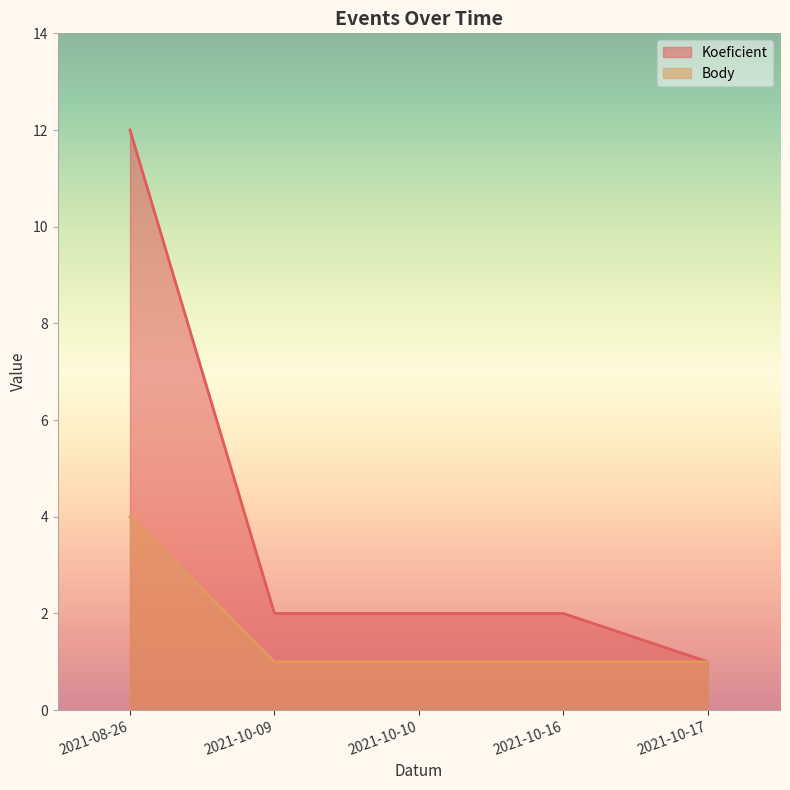

What is the difference between the maximum and minimum values in the Body series?

3